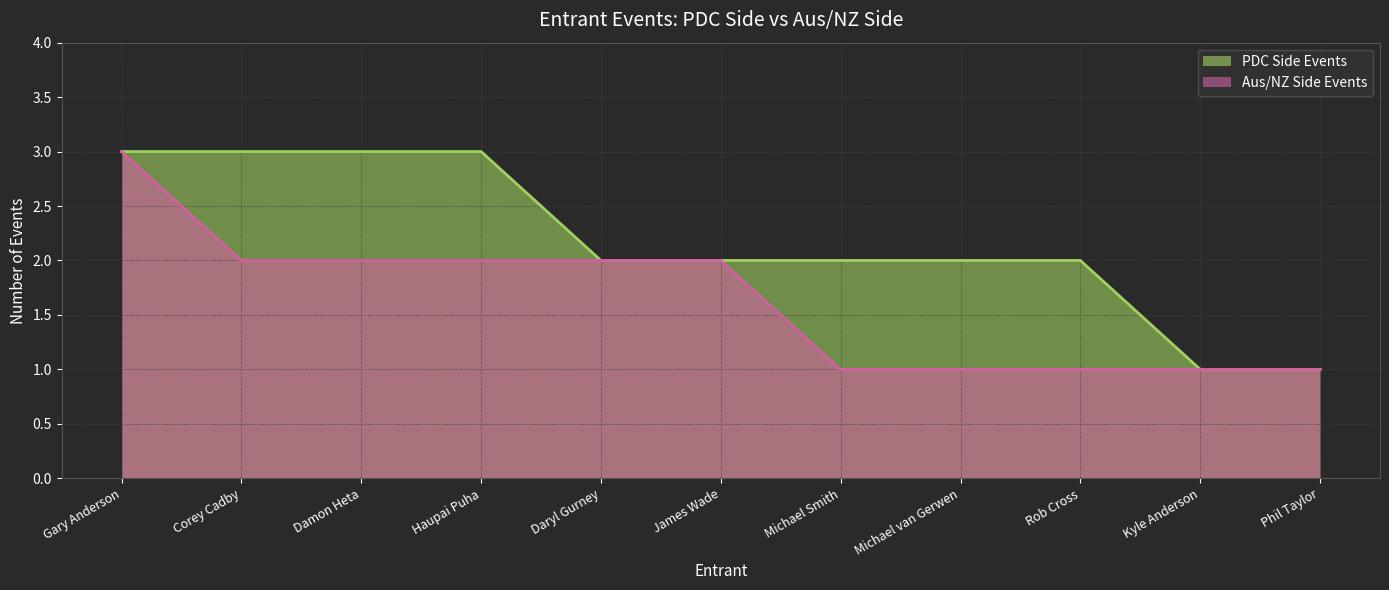

True or false: Aus/NZ Side Events and PDC Side Events cross at least once.

False